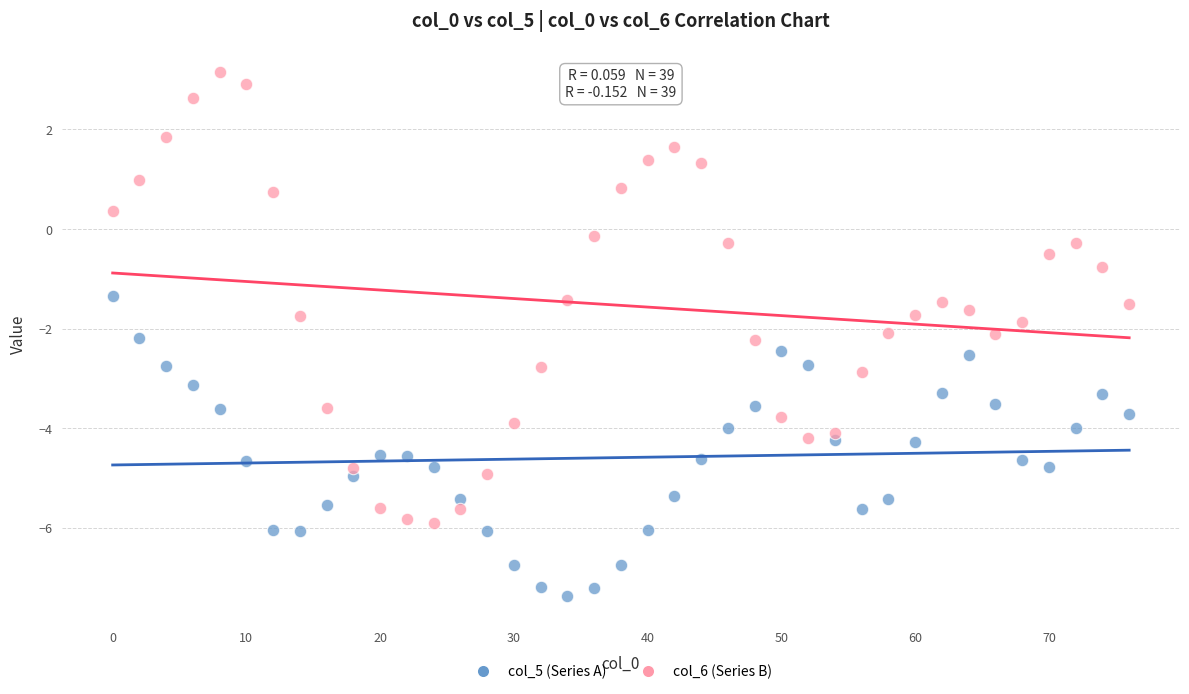

Which series reaches the minimum Y coordinate?

col_5 (Series A)